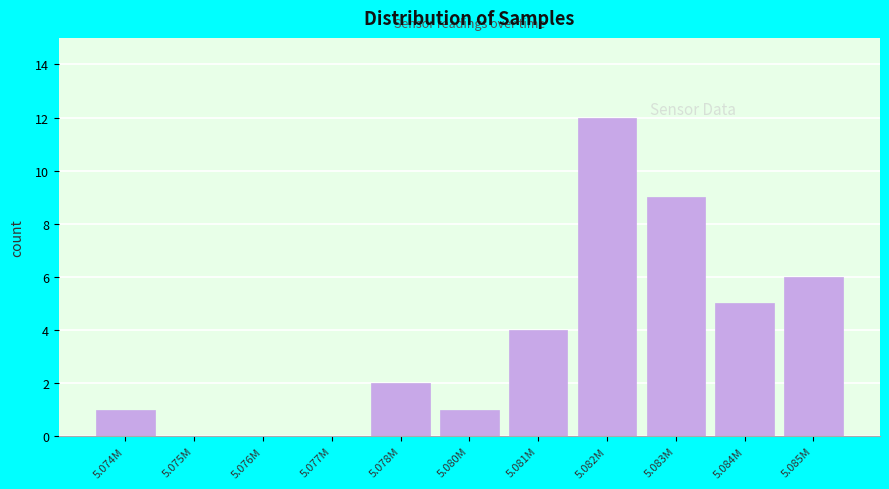

Reading left to right, transcribe all the data shown in this chart.

5.074M=1	5.075M=0	5.076M=0	5.077M=0	5.078M=2	5.080M=1	5.081M=4	5.082M=12	5.083M=9	5.084M=5	5.085M=6